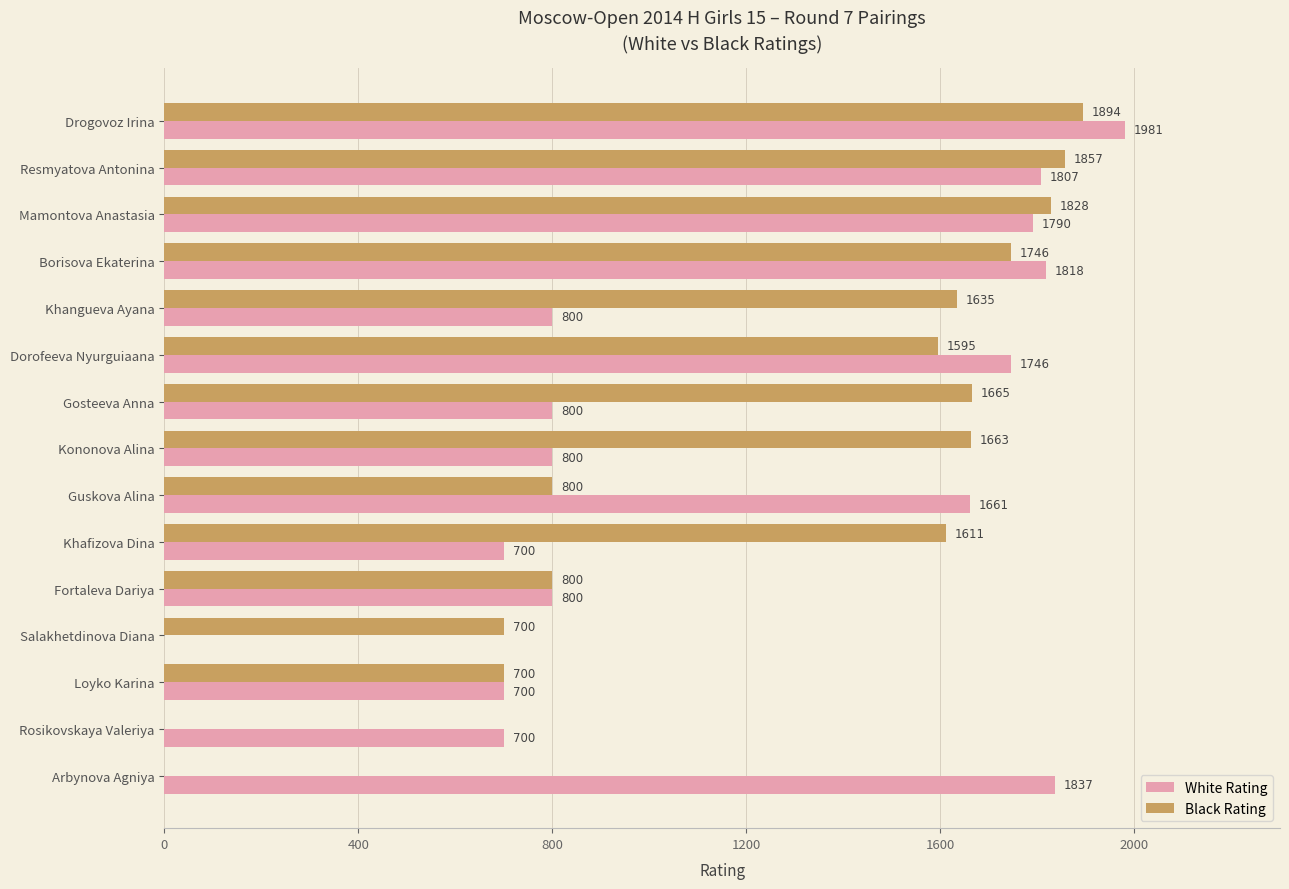

What is the sum of all Black Rating values?

18494